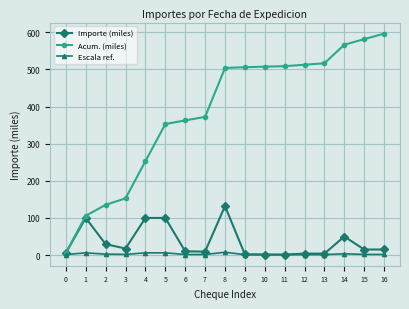

At 14, list the series in order from smallest to largest.

Escala ref., Importe (miles), Acum. (miles)